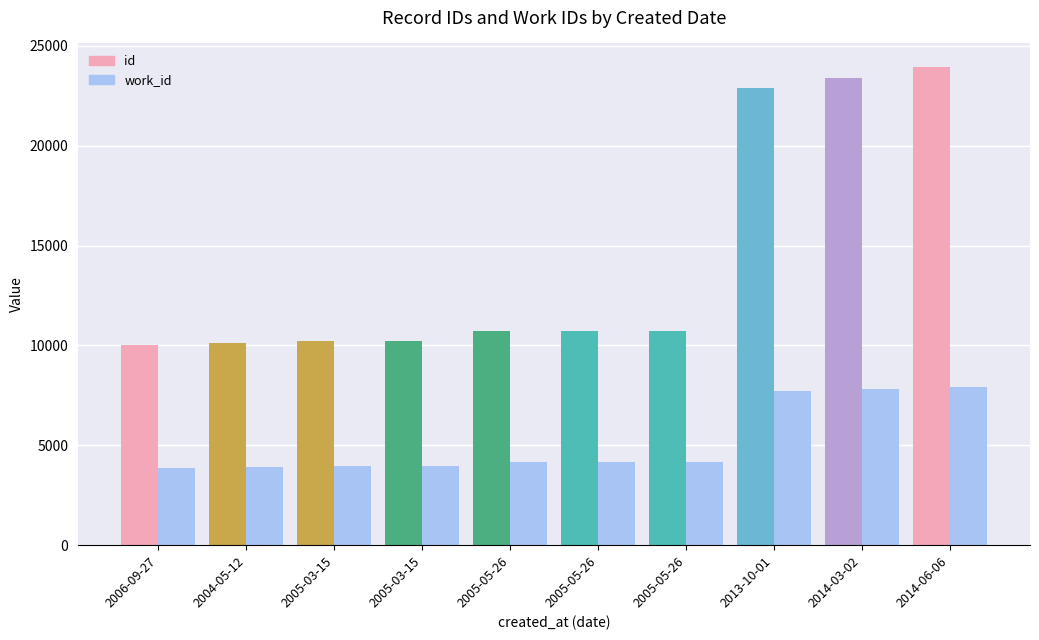

At which label does work_id reach its minimum?

2006-09-27